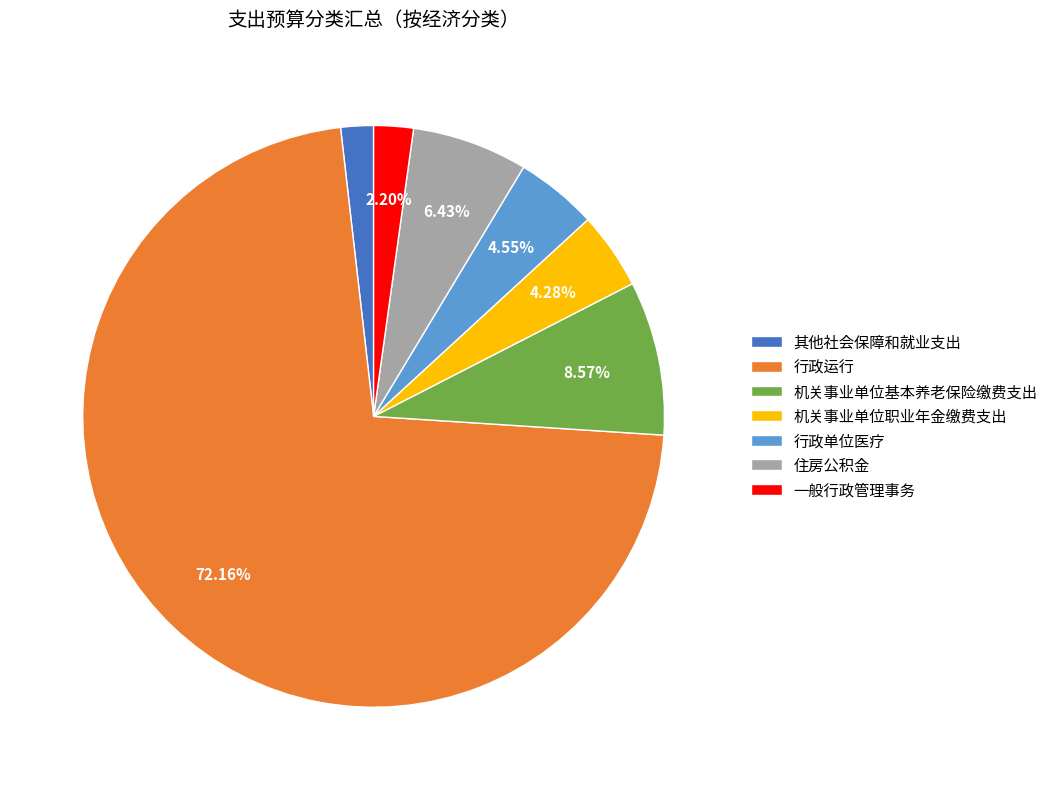

Which slice is the largest?

行政运行